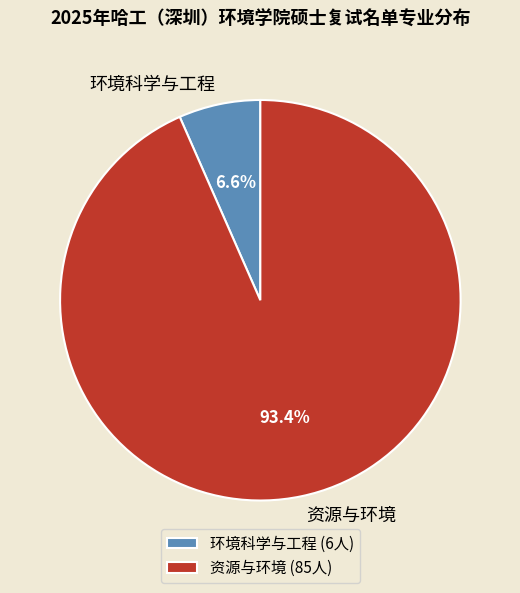

To the nearest percent, what portion does 资源与环境 represent?

93%